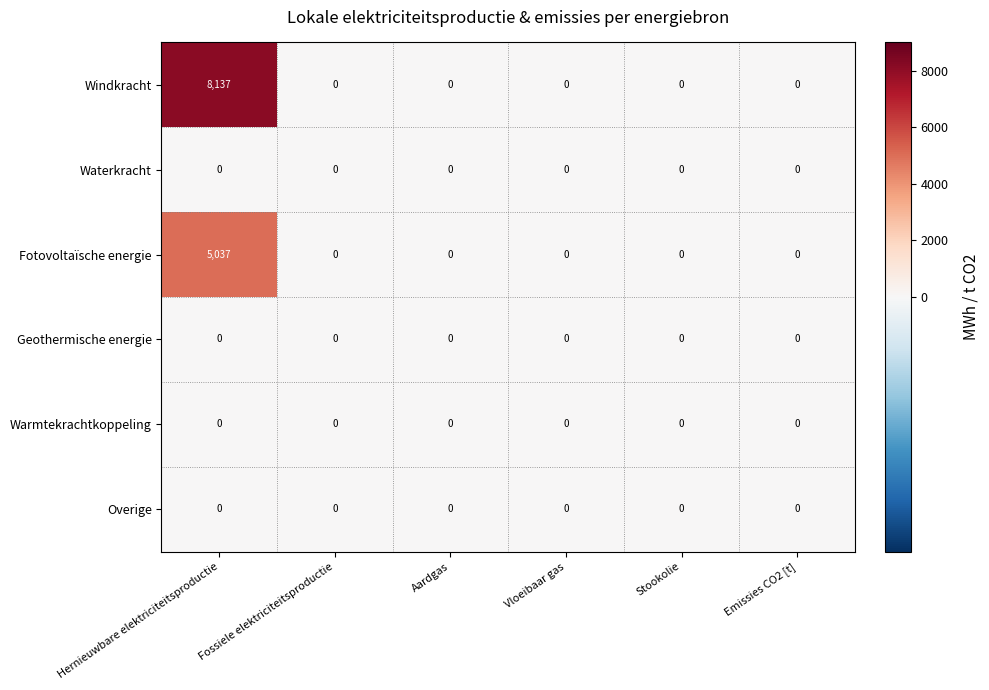

Which label corresponds to the largest value in the chart?

Hernieuwbare elektriciteitsproductie